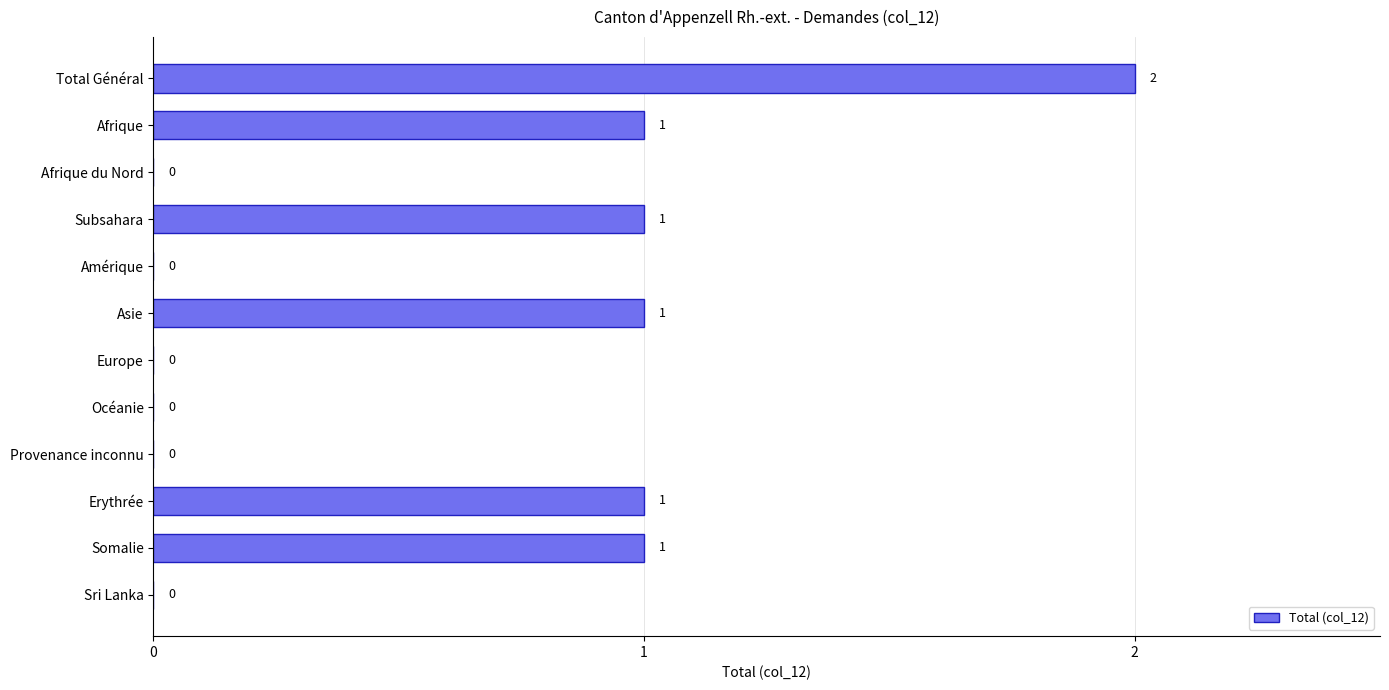

How many values are between 0 and 1?

11